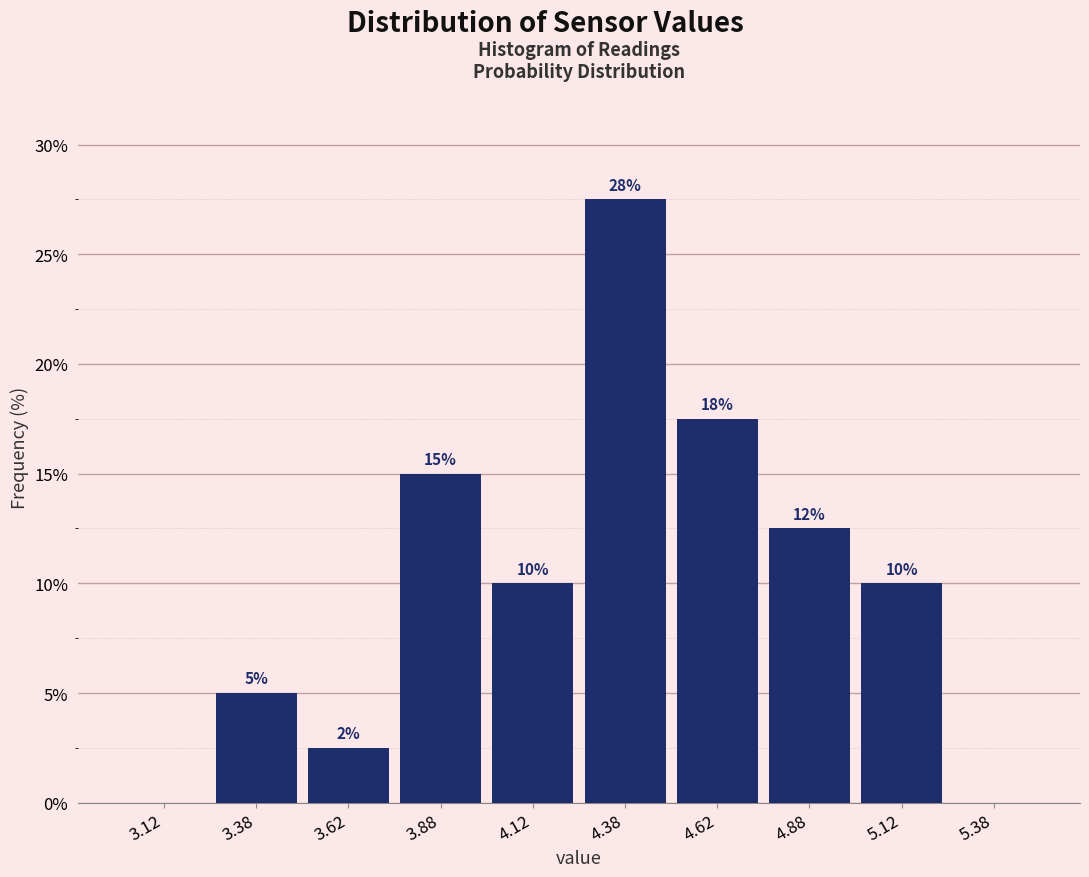

Over which range of the x-axis is the bar tallest?

4.25 to 4.50